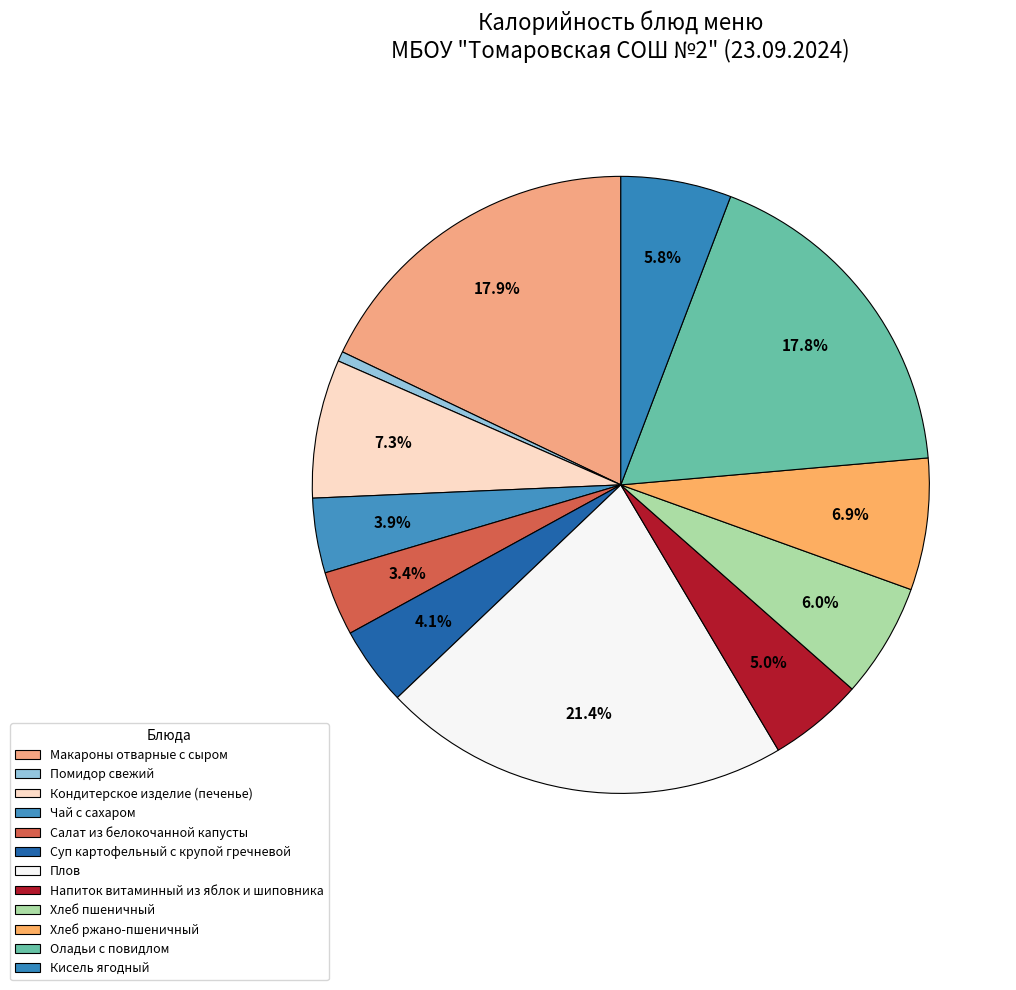

To the nearest percent, what portion does Чай с сахаром represent?

4%